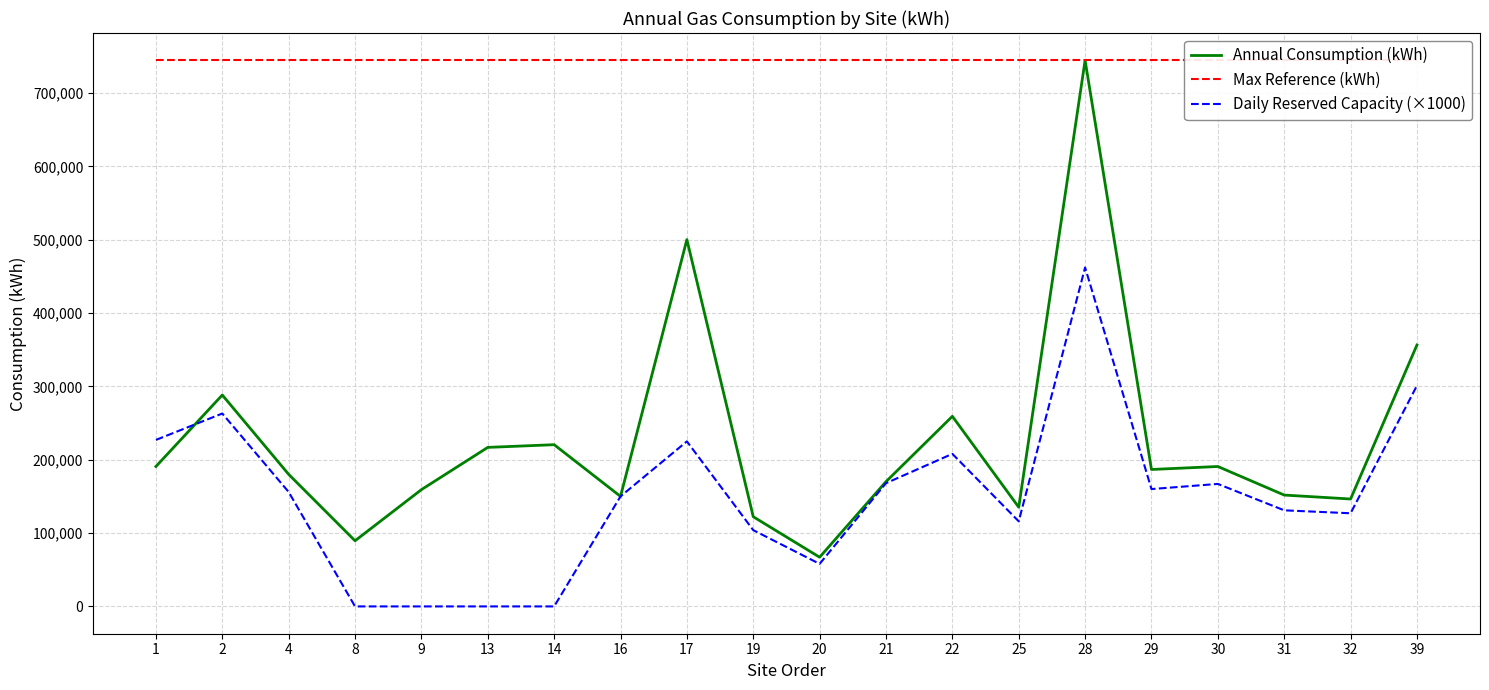

Reading right to left, list all the values displayed in this chart.

Annual Consumption (kWh): 356384.6	146438.3	151813.8	190763.1	186686.0	744511.2	135226.4	259179.8	170111.0	67076.9	122282.1	500100.0	150000.0	220500.0	216800.0	159200.0	89500.0	180061.0	288218.0	190768.8
Max Reference (kWh): 744511.2	744511.2	744511.2	744511.2	744511.2	744511.2	744511.2	744511.2	744511.2	744511.2	744511.2	744511.2	744511.2	744511.2	744511.2	744511.2	744511.2	744511.2	744511.2	744511.2
Daily Reserved Capacity (×1000): 301000.0	127000.0	131000.0	167000.0	160000.0	462080.0	116000.0	208000.0	168000.0	58000.0	104000.0	225000.0	150000.0	0.0	0.0	0.0	0.0	156000.0	263000.0	227000.0